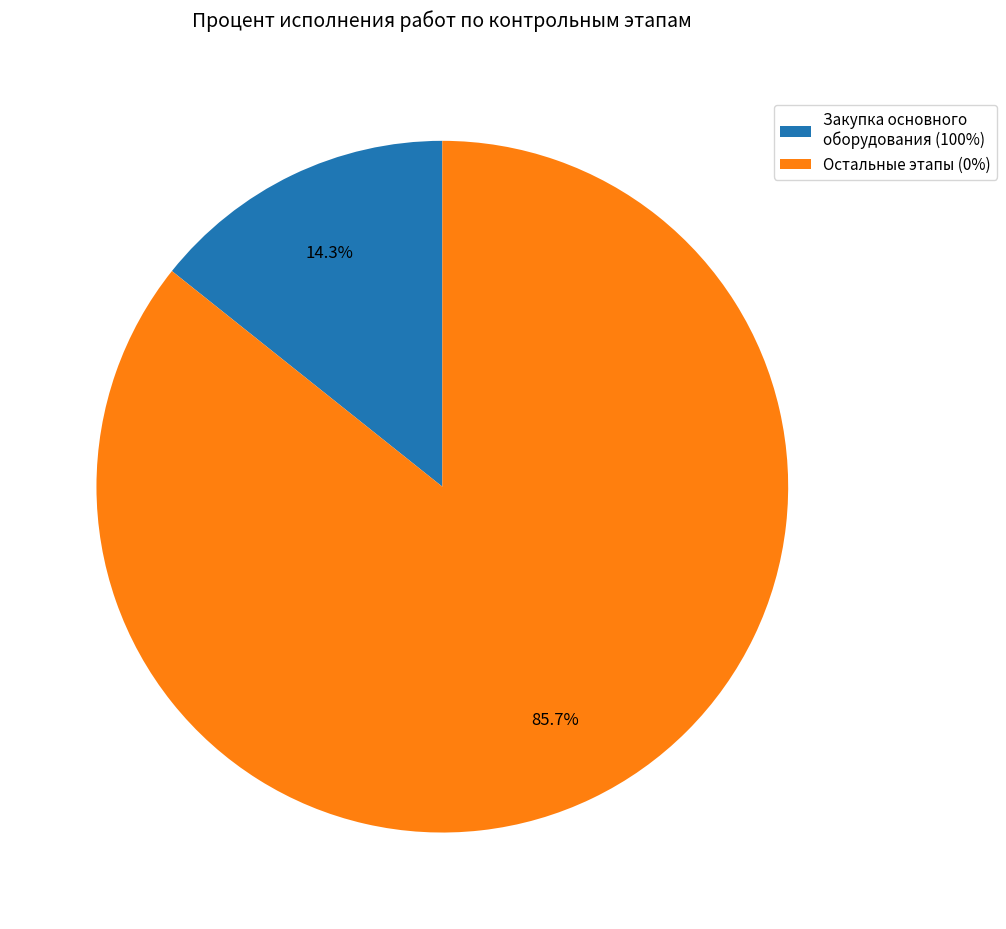

Is there a majority slice in this chart?

Yes